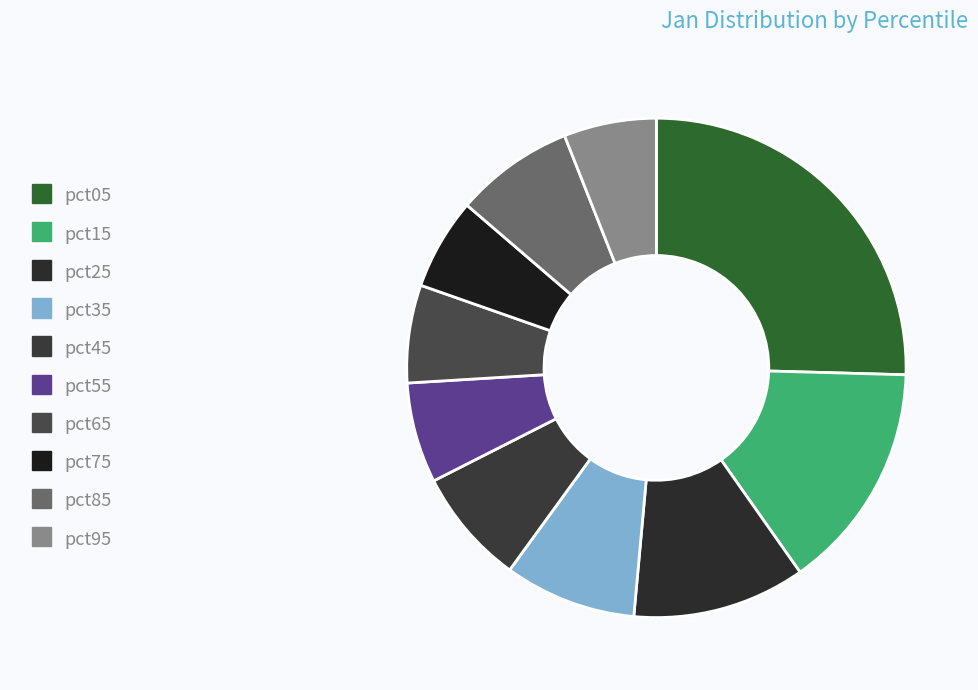

What is the change in value from pct05 to pct15?

-1.5